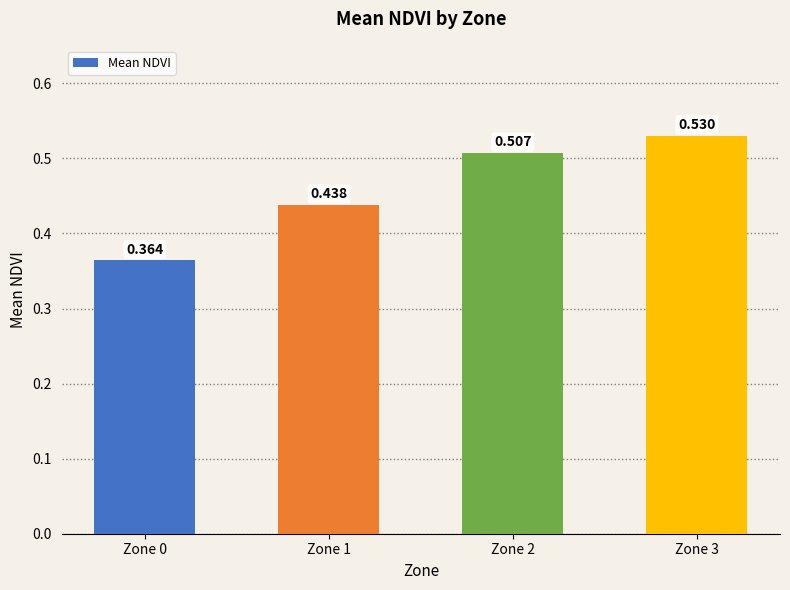

Reading right to left, list all the values displayed in this chart.

0.5	0.5	0.4	0.4